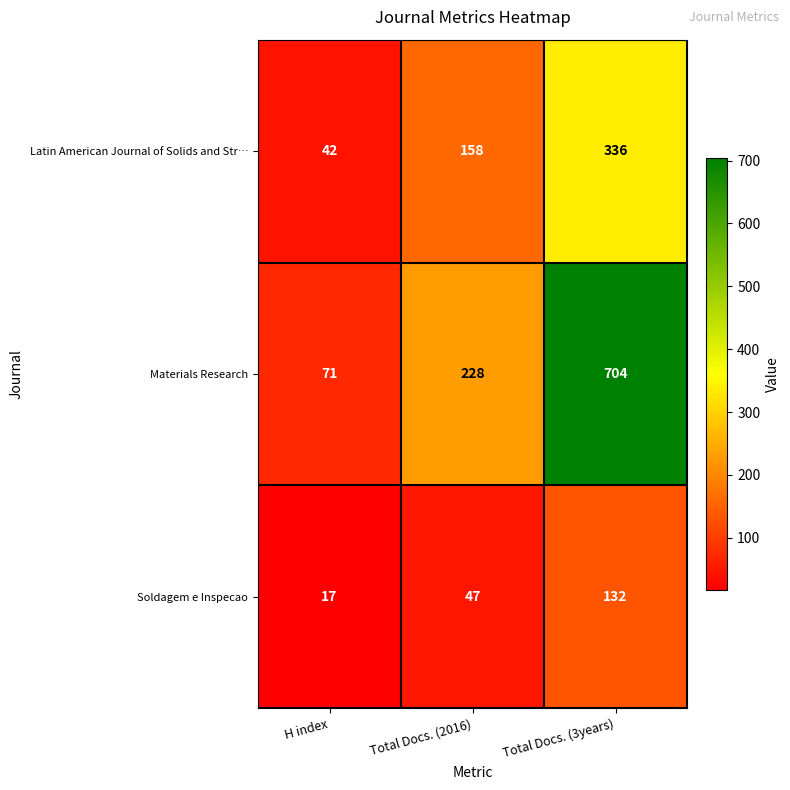

What is the sum of all Soldagem e Inspecao values?

196